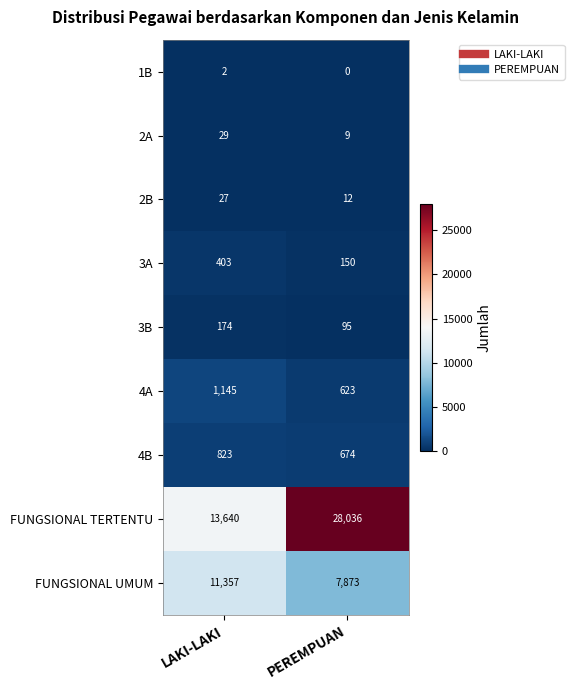

Which series has the largest range (max minus min)?

FUNGSIONAL TERTENTU